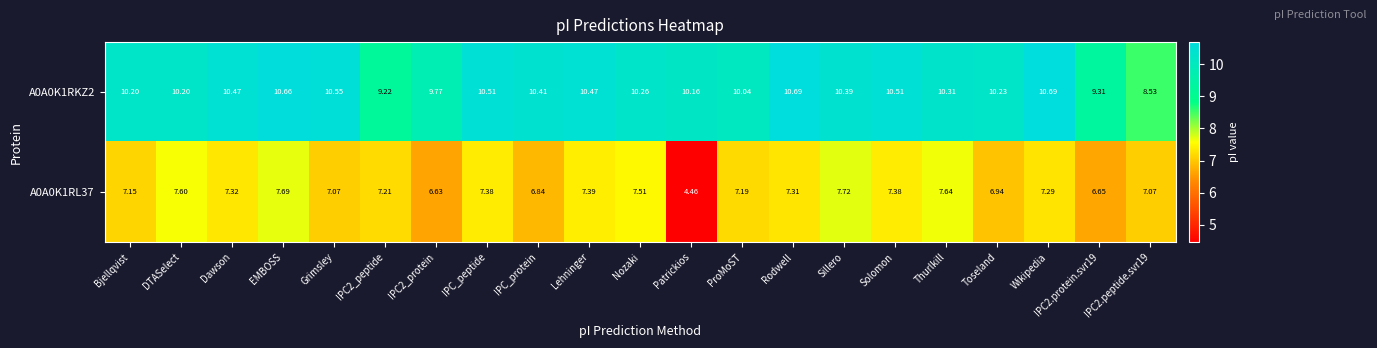

At which category is the sum across all series the highest?

EMBOSS